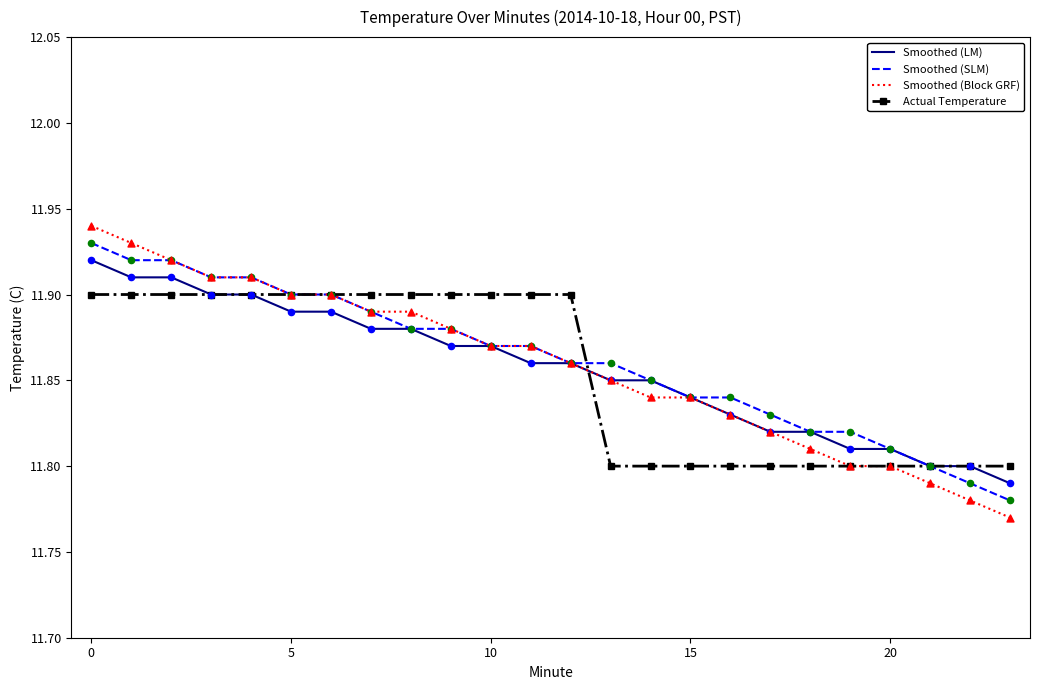

Which series has the largest range (max minus min)?

Smoothed (Block GRF)